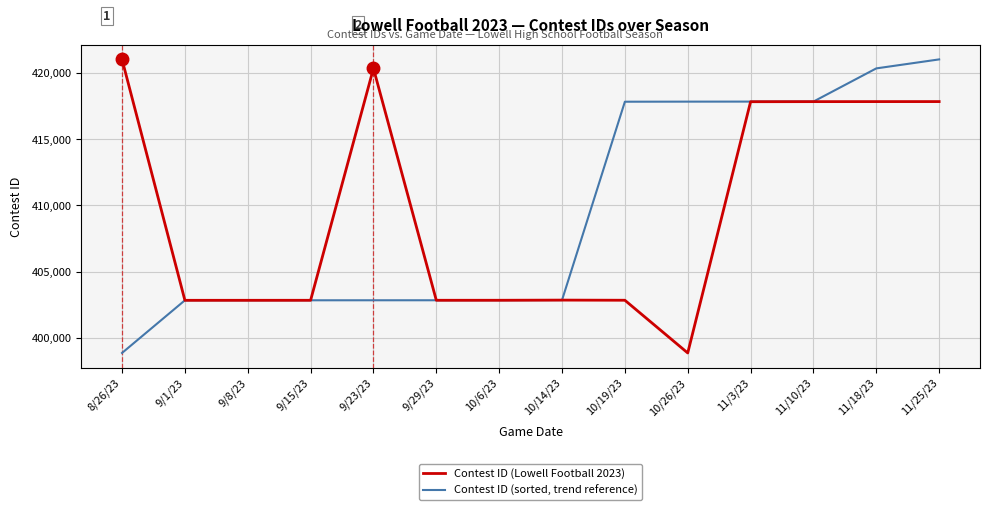

What is the sum of all Contest ID (sorted, trend reference) values?

5731408